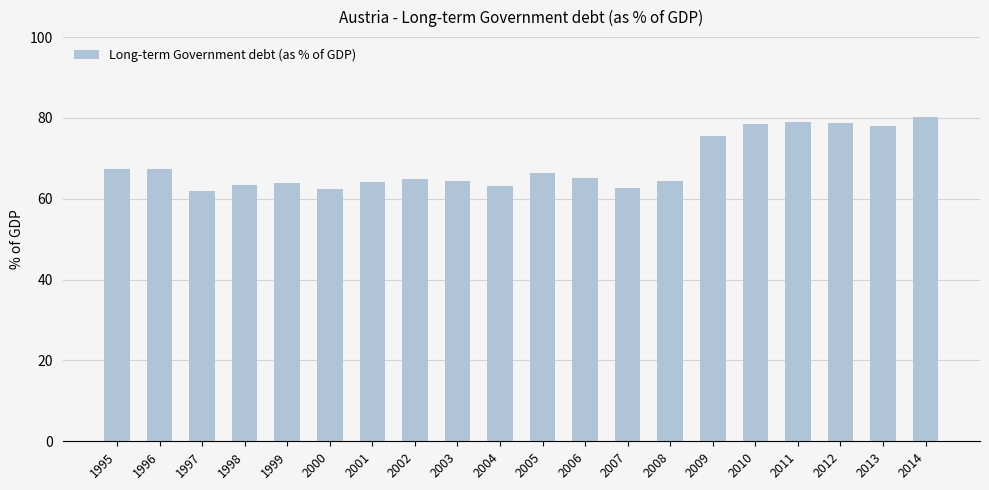

Which label corresponds to the largest value in the chart?

2014